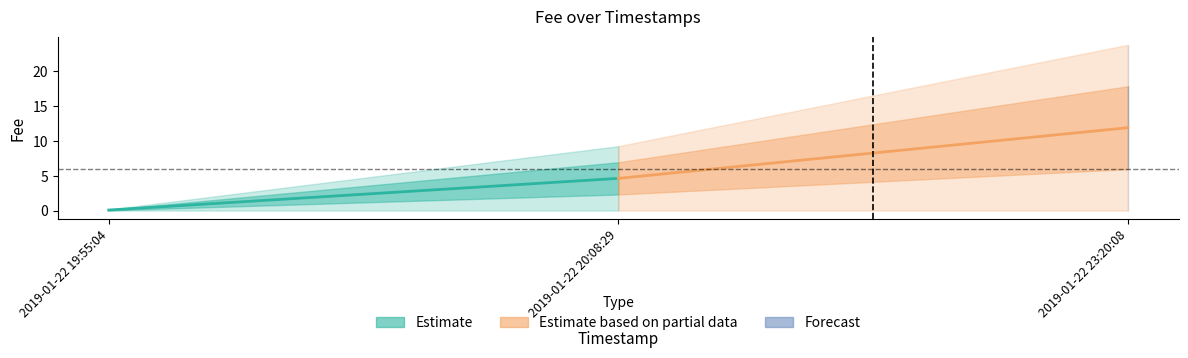

Reading left to right, list all the values displayed in this chart.

0.1	4.6	11.9